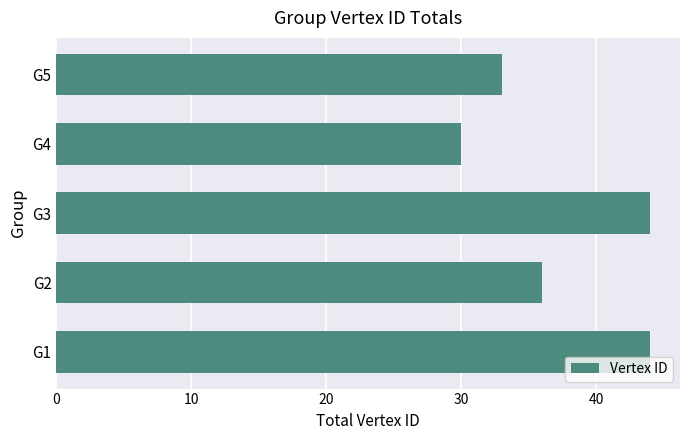

Reading bottom to top, transcribe all the data shown in this chart.

G1=44	G2=36	G3=44	G4=30	G5=33